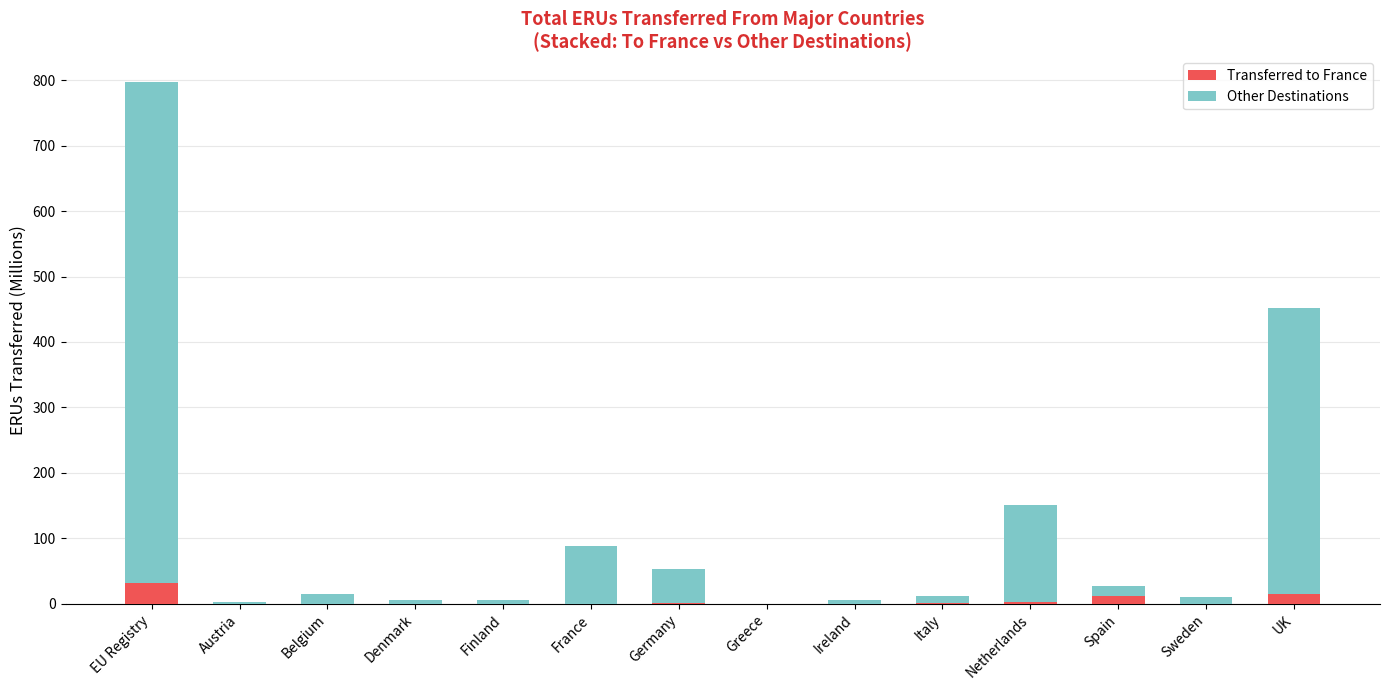

What is the total value across all series at EU Registry?

796.5